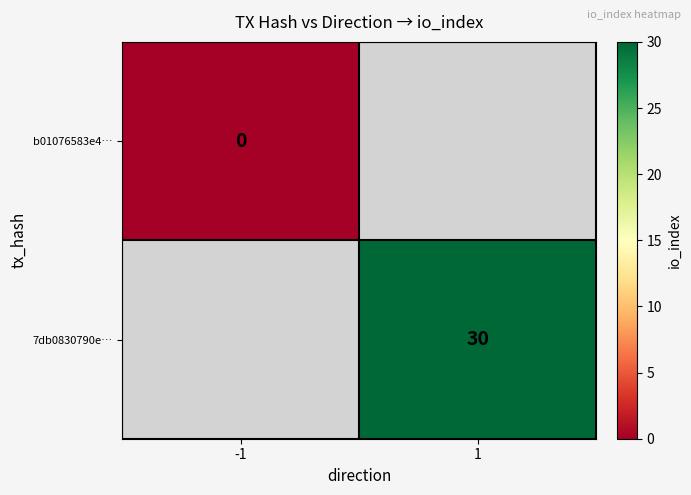

True or false: 7db0830790e… has a value of 53.5 at 1.

False